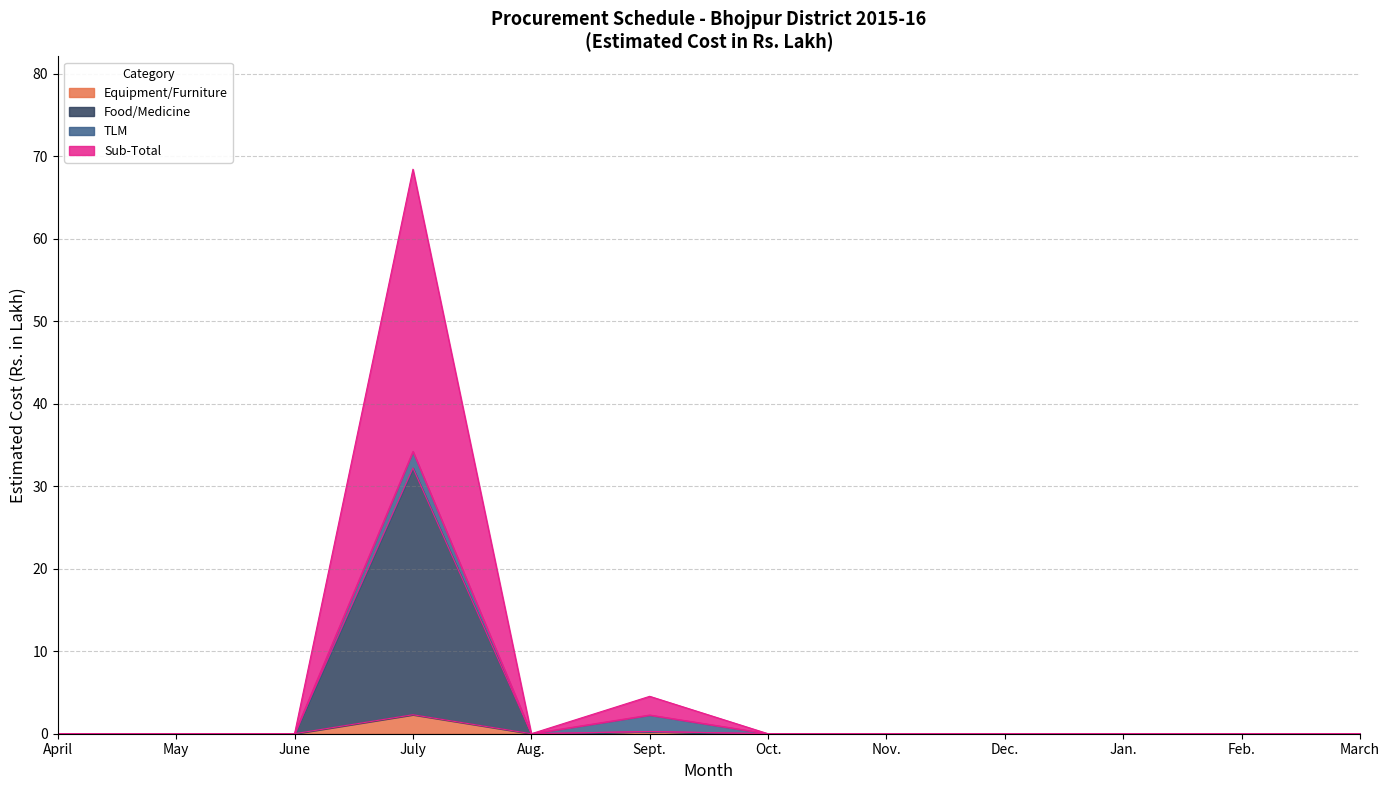

The value of Equipment/Furniture at April is -1.6. True or false?

False